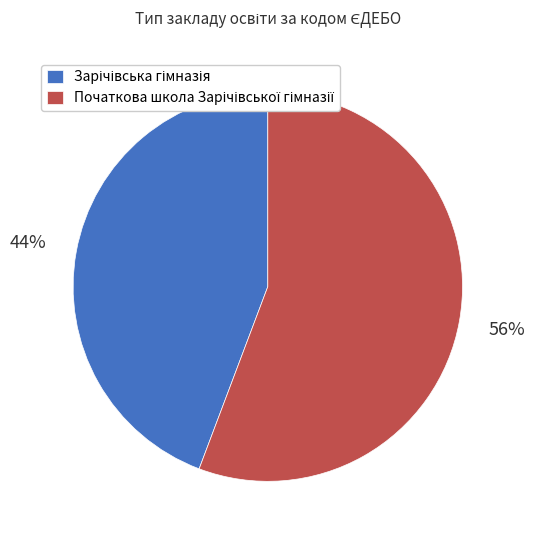

To the nearest percent, what is the average slice percentage?

50%